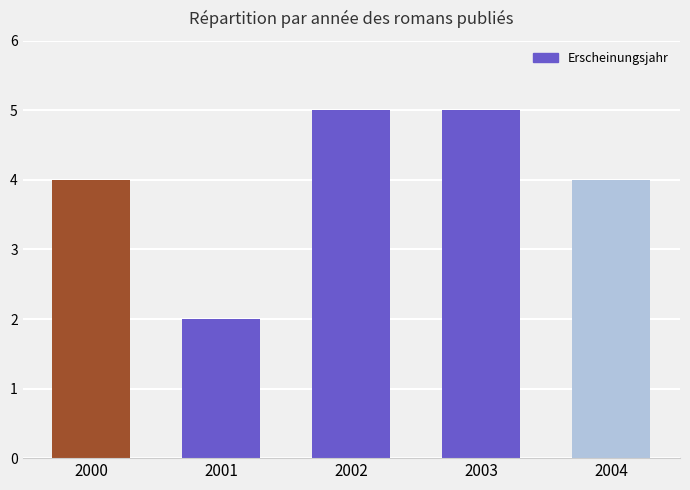

Which category has the lowest value across all series?

2001